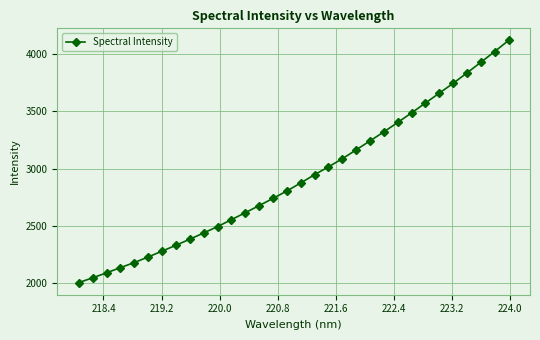

What is the minimum value shown in the chart?

2006.0